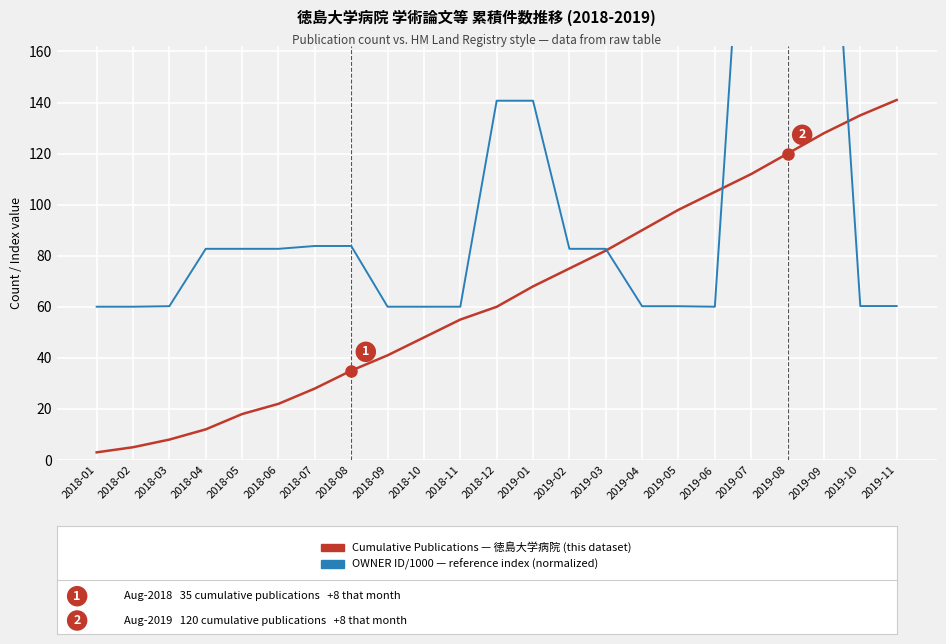

How many data points in Cumulative Publications (this department) are above 60?

11